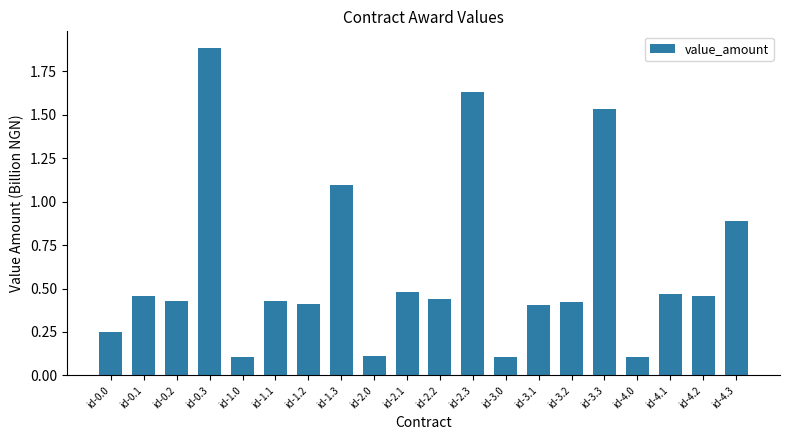

What is the greatest value displayed?

1.9